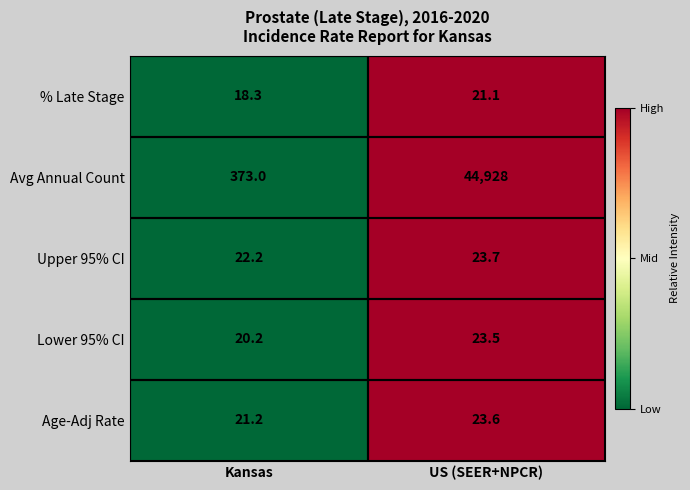

At which label does Age-Adj Rate first exceed 23?

US (SEER+NPCR)